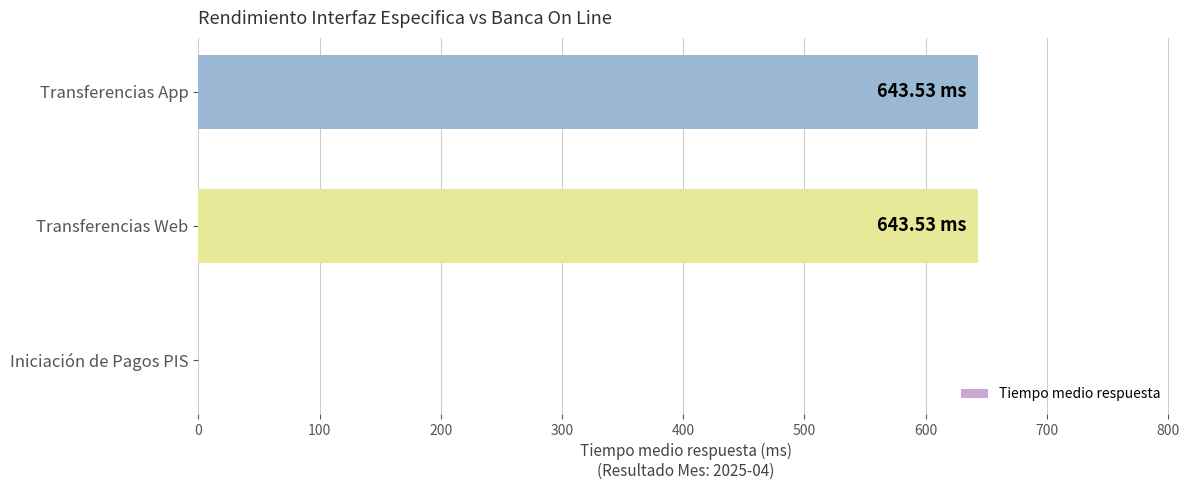

What is the sum of the values at Iniciación de Pagos PIS and Transferencias Web?

643.5